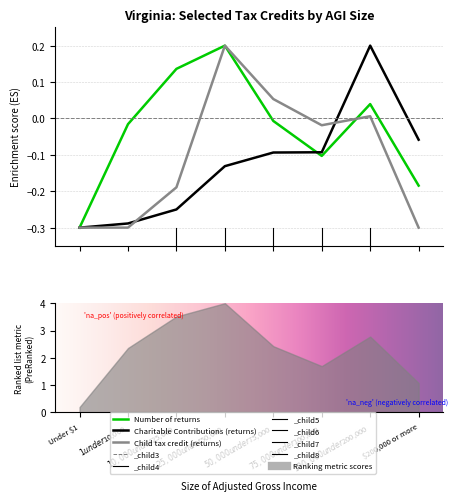

What is the value of the Child tax credit (returns) point at the 4th from the left?

0.2